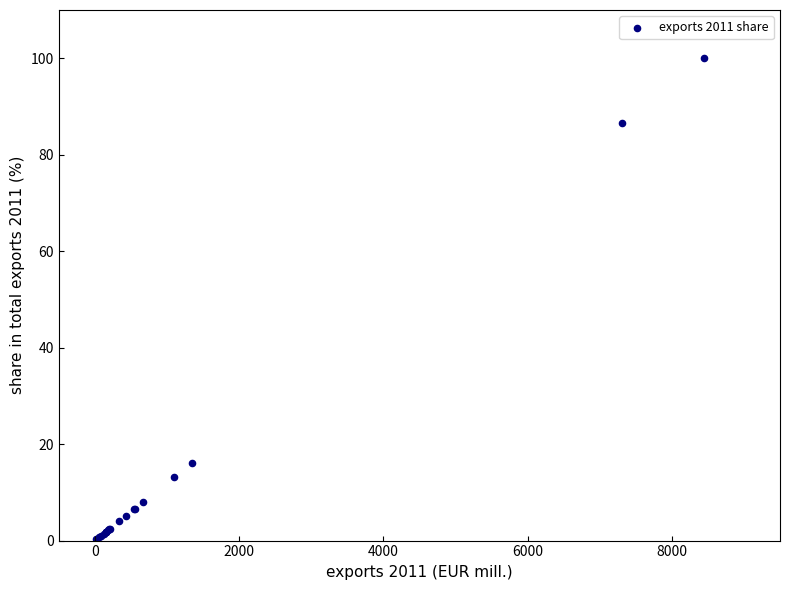

What Y value in the scatter plot is closest to 50?

16.0